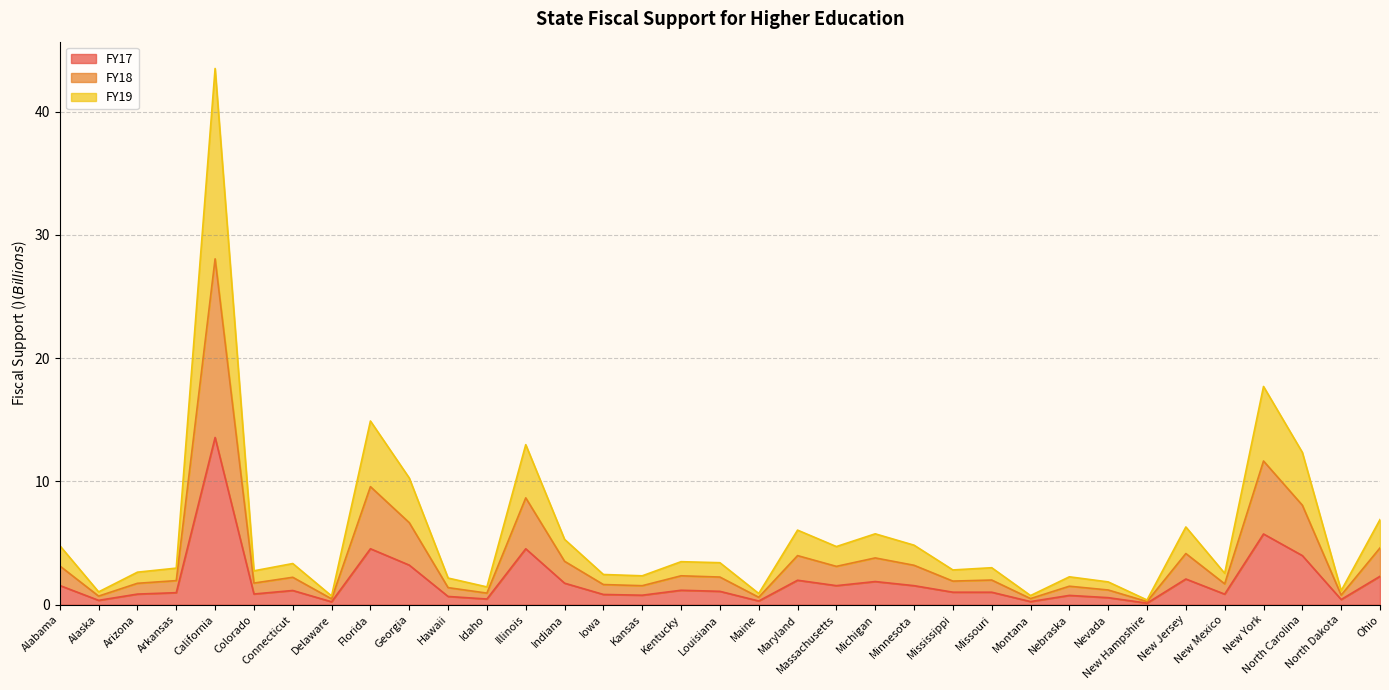

True or false: FY17 and FY18 intersect in this chart.

False